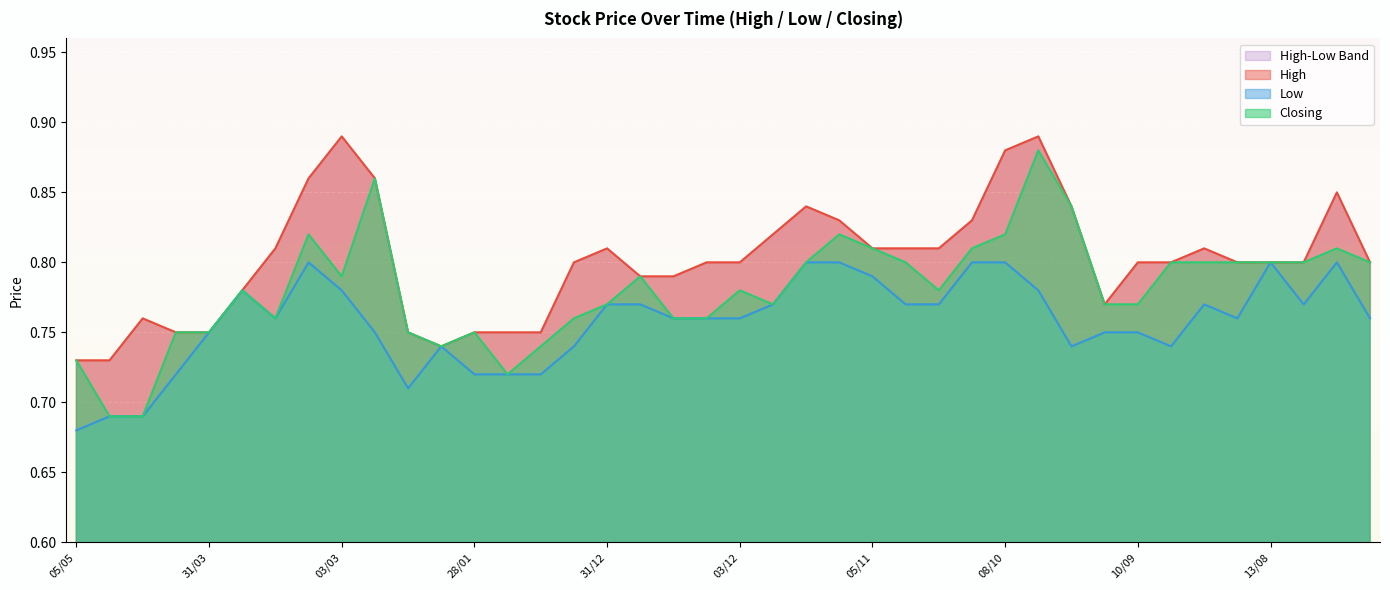

What is the greatest value displayed?

0.9